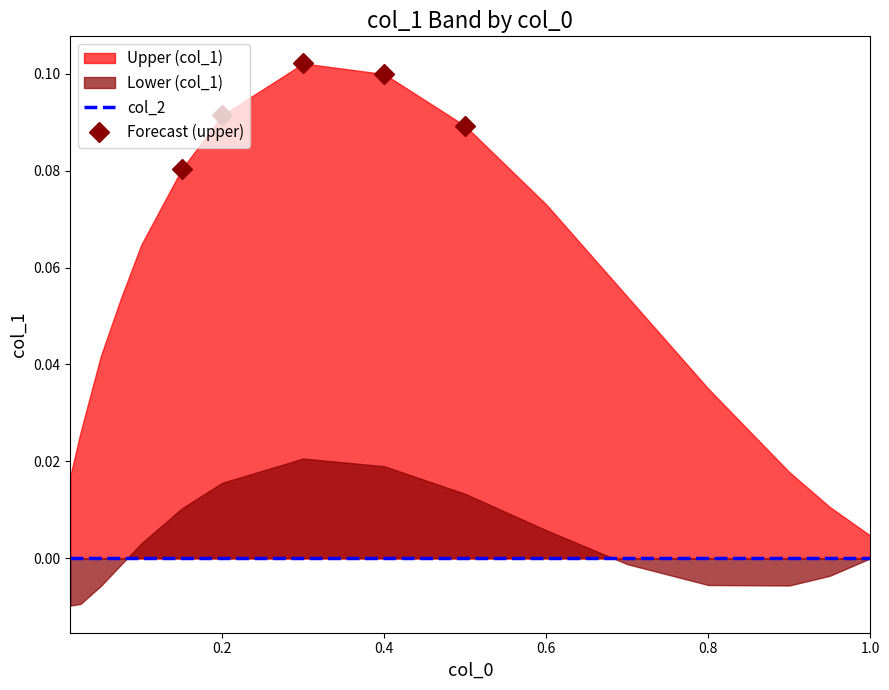

Rank the categories by Lower (col_1) value from lowest to highest.

0, 1, 2, 13, 12, 14, 3, 11, 15, 4, 10, 5, 9, 6, 8, 7